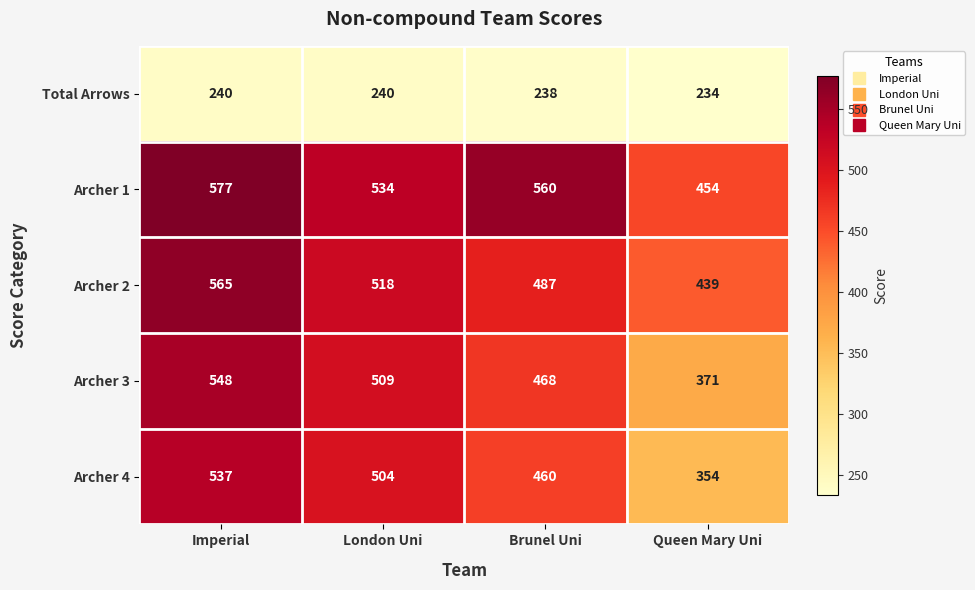

What is the difference between the Archer 3 values at Brunel Uni and Imperial?

80